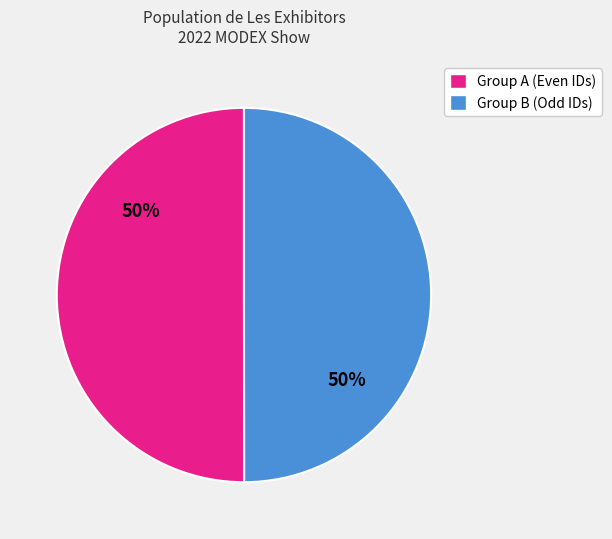

Count the number of slices in the pie.

2